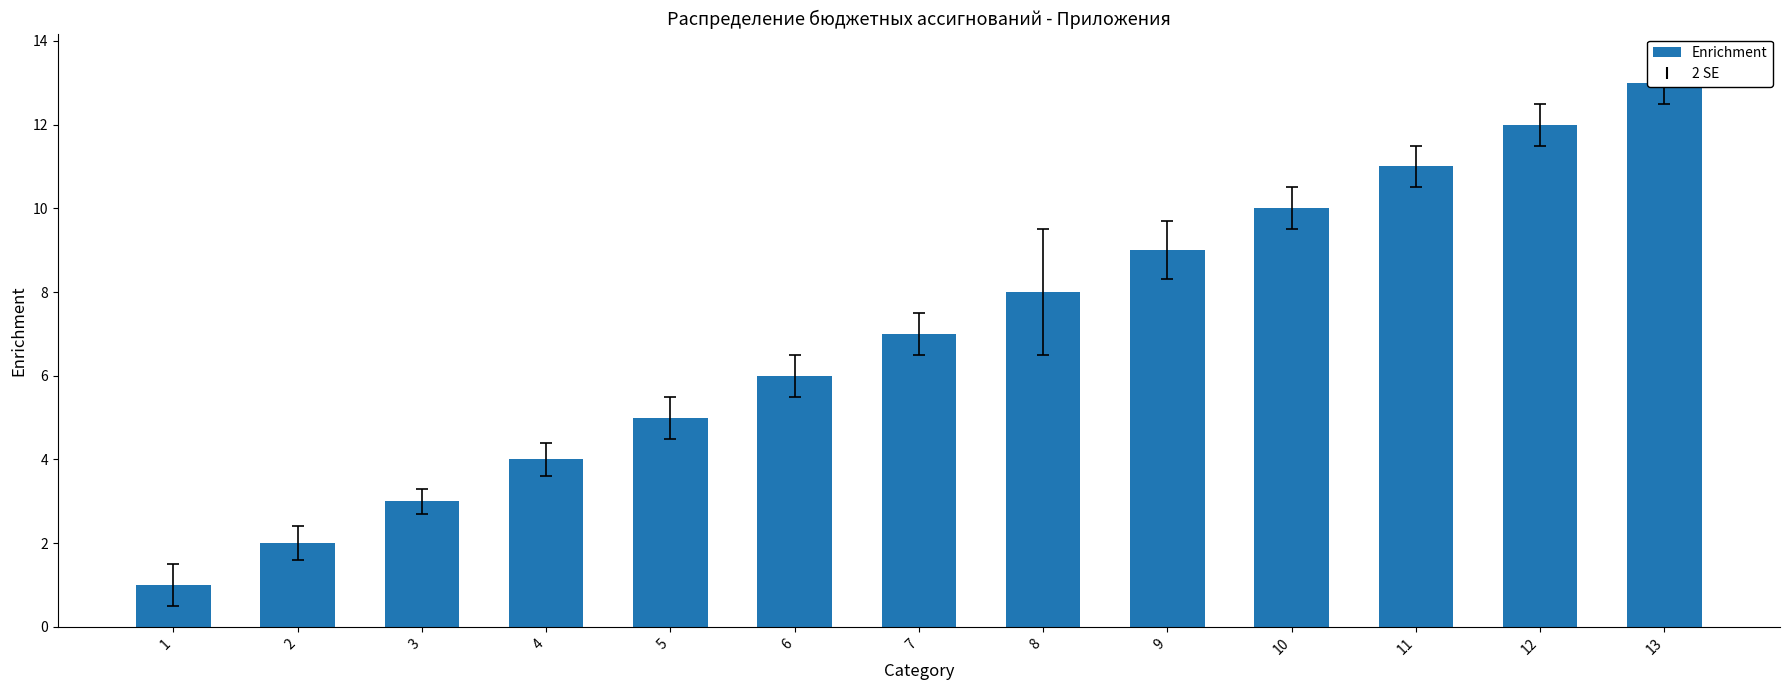

Does the chart contain any negative values?

No